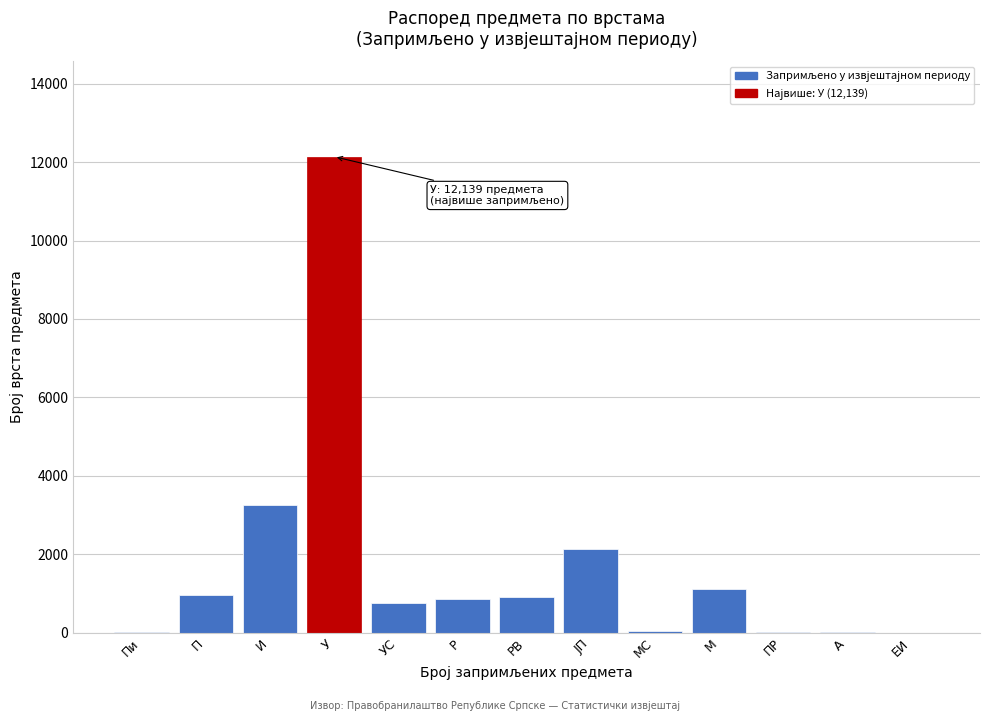

Between ЈП and И, which is larger?

И